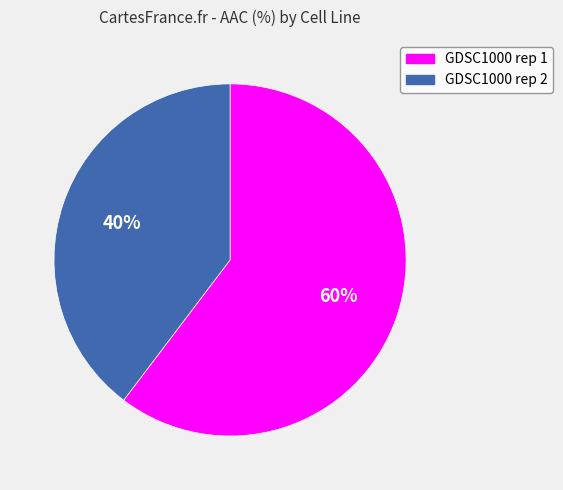

What percentage is the GDSC1000 rep 1 slice, to the nearest percent?

60%